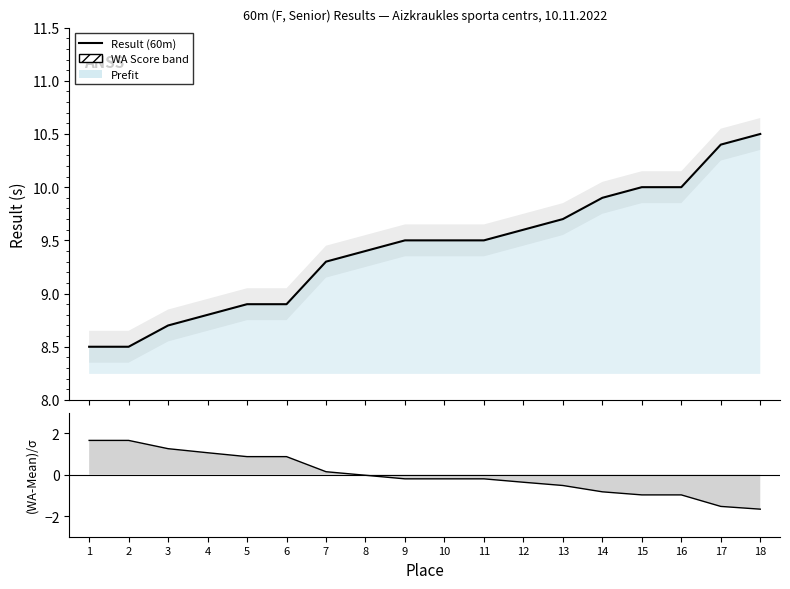

What is the highest value of the (WA-Mean)/σ series?

1.7